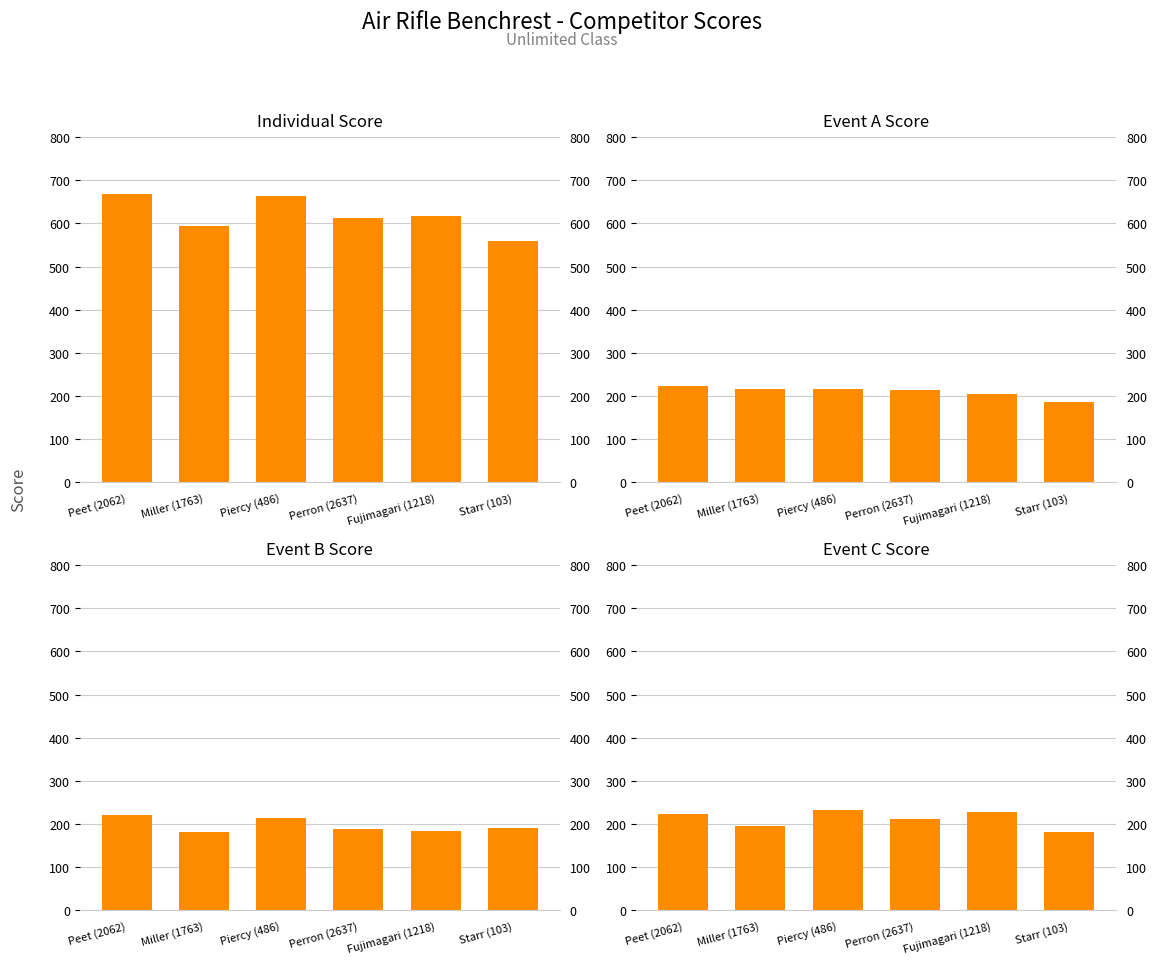

The value of Event B Score at Starr (103) is 192. True or false?

True